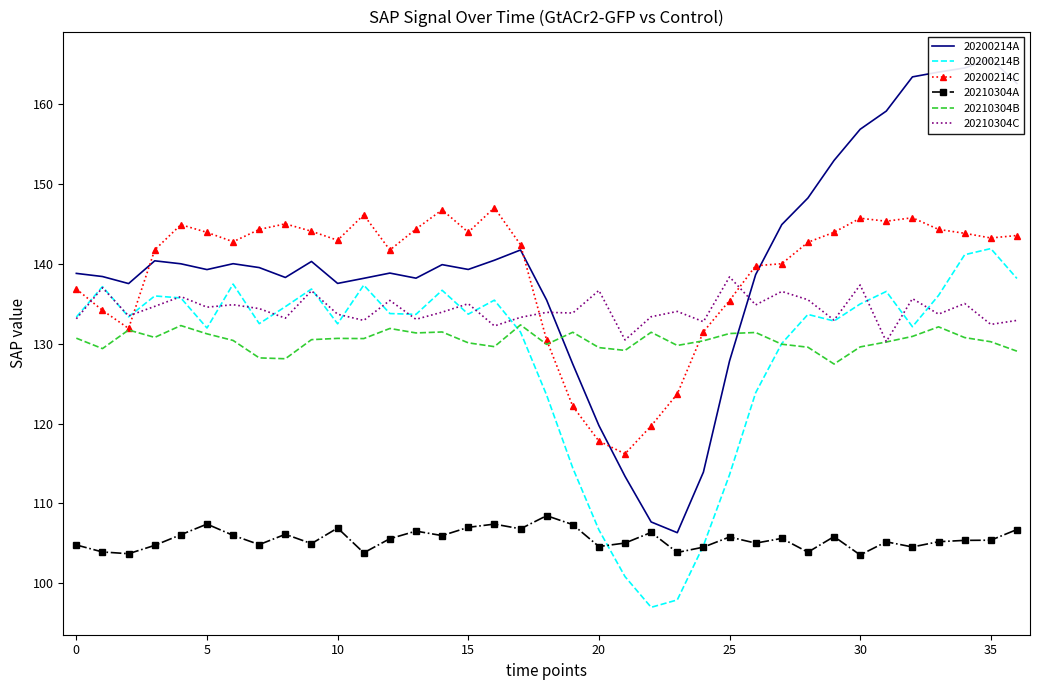

What is the difference between the maximum and minimum values in the 20210304C series?

8.1